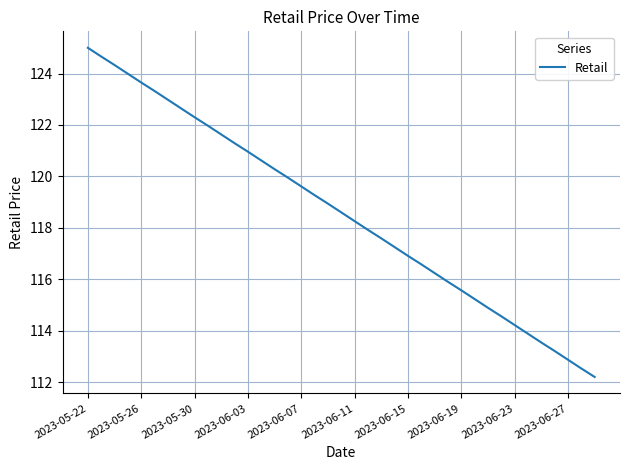

What is the difference between the maximum and minimum values?

12.8